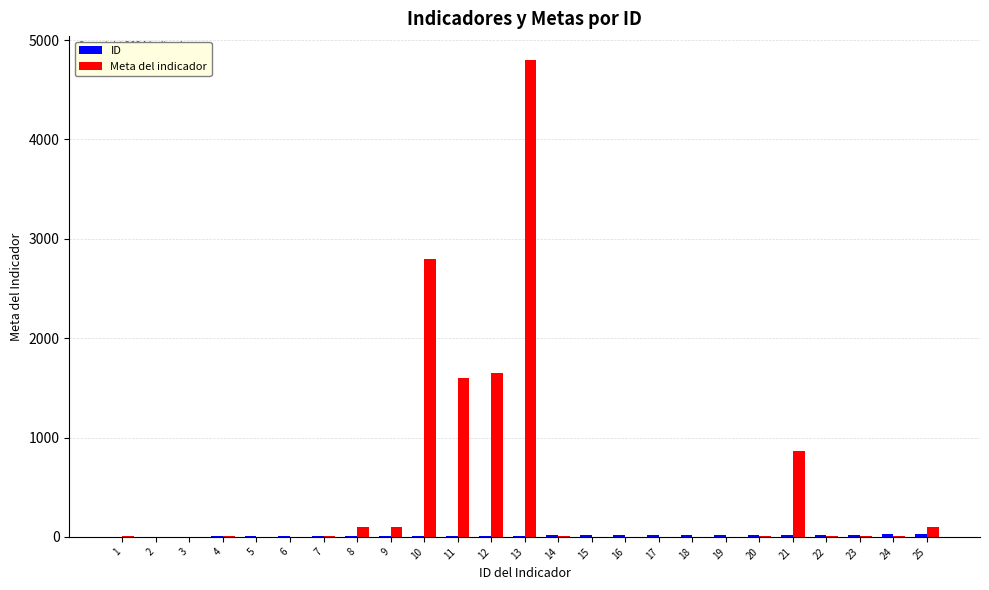

What is the highest value of the Meta del indicador series?

4800